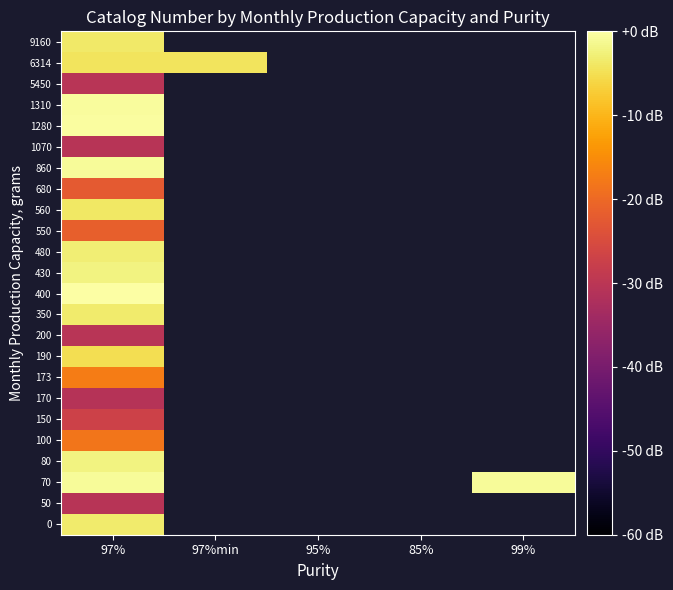

Rank the series by their maximum value, from highest to lowest.

400, 1280, 1310, 860, 70, 430, 80, 480, 0, 350, 9160, 560, 6314, 190, 173, 100, 550, 680, 150, 200, 5450, 50, 1070, 170